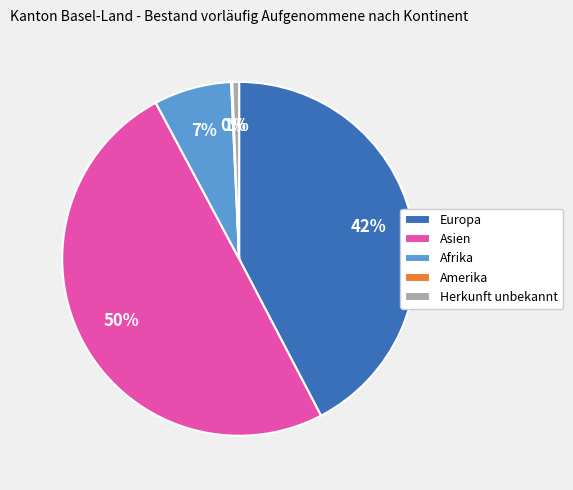

What is the largest slice in the pie chart?

Asien